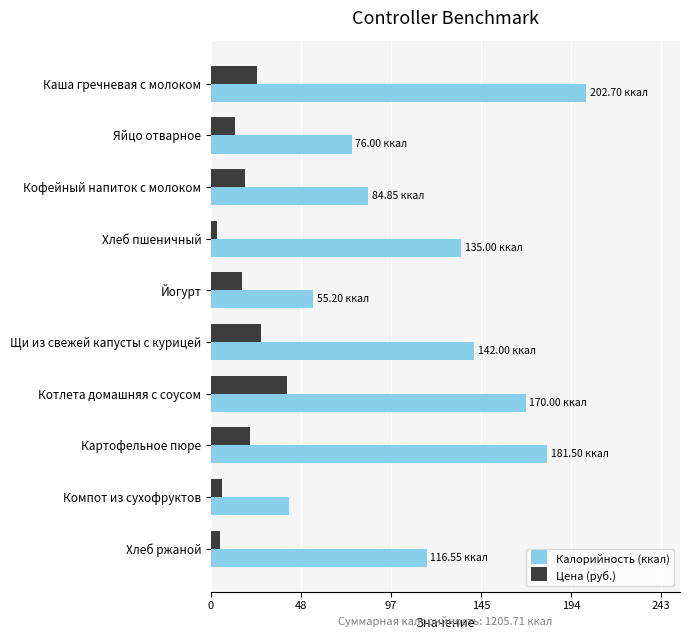

Rank the series by their average value, from highest to lowest.

Калорийность (ккал), Цена (руб.)